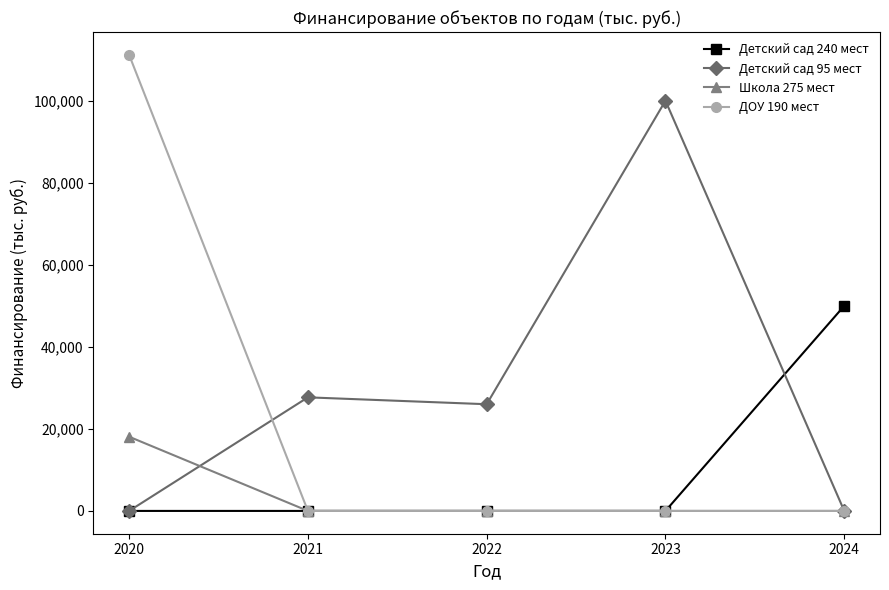

What is the average value of the ДОУ 190 мест series?

22236.3